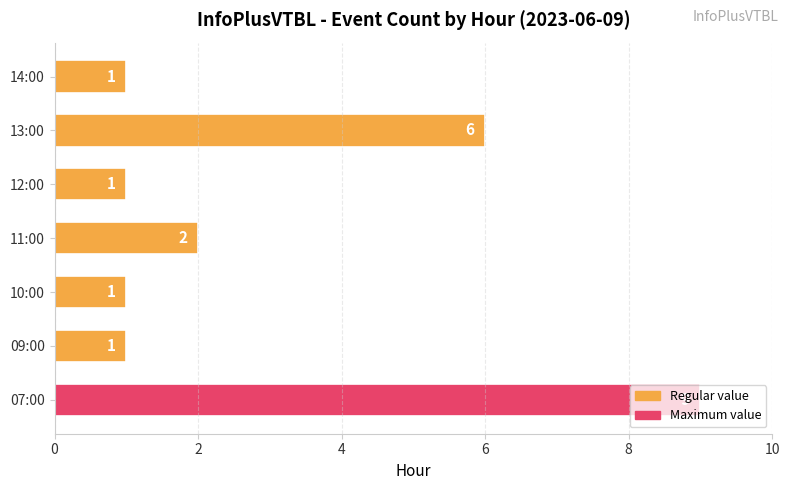

The value at 12:00 is 0. True or false?

False